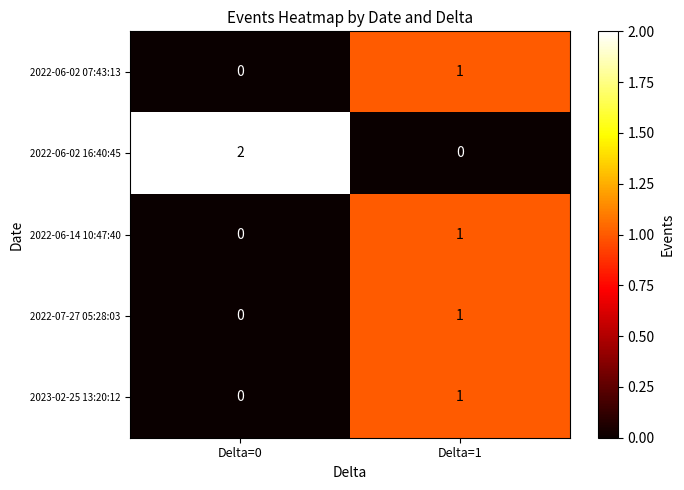

Between Delta=0 and Delta=1, which series saw the biggest shift?

2022-06-02 16:40:45